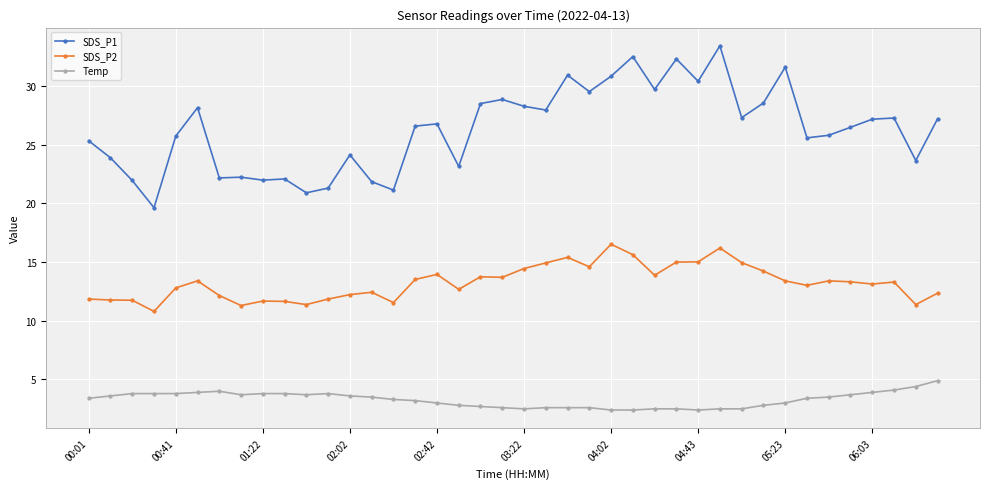

True or false: SDS_P2 and SDS_P1 intersect in this chart.

False